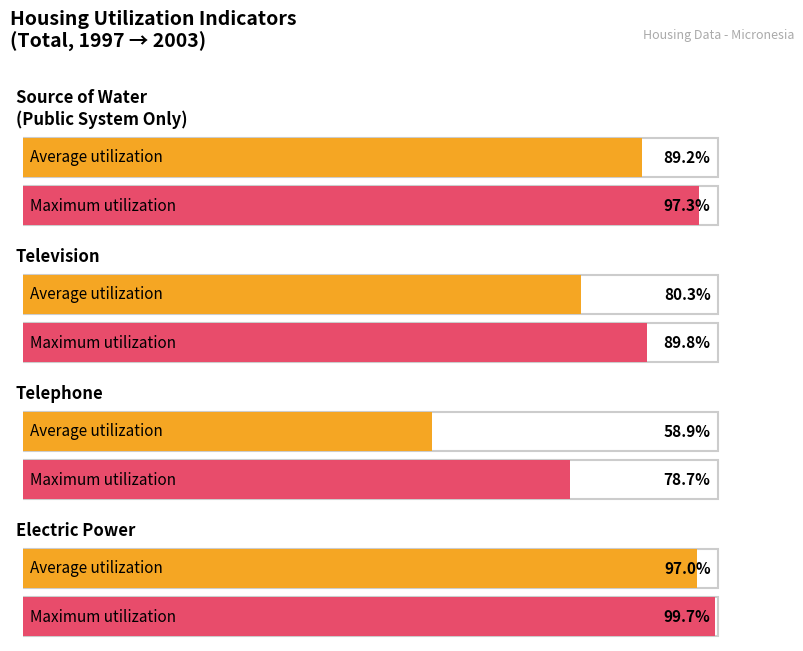

What is the average value of the Average utilization series?

81.3